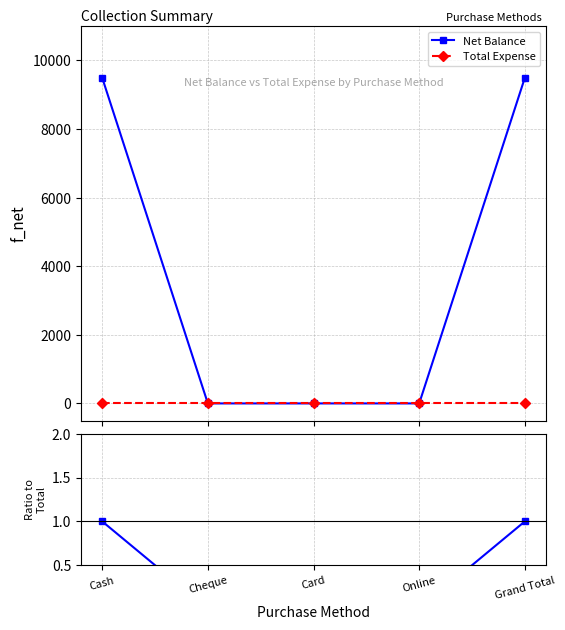

Which series has the widest spread of values?

Net Balance